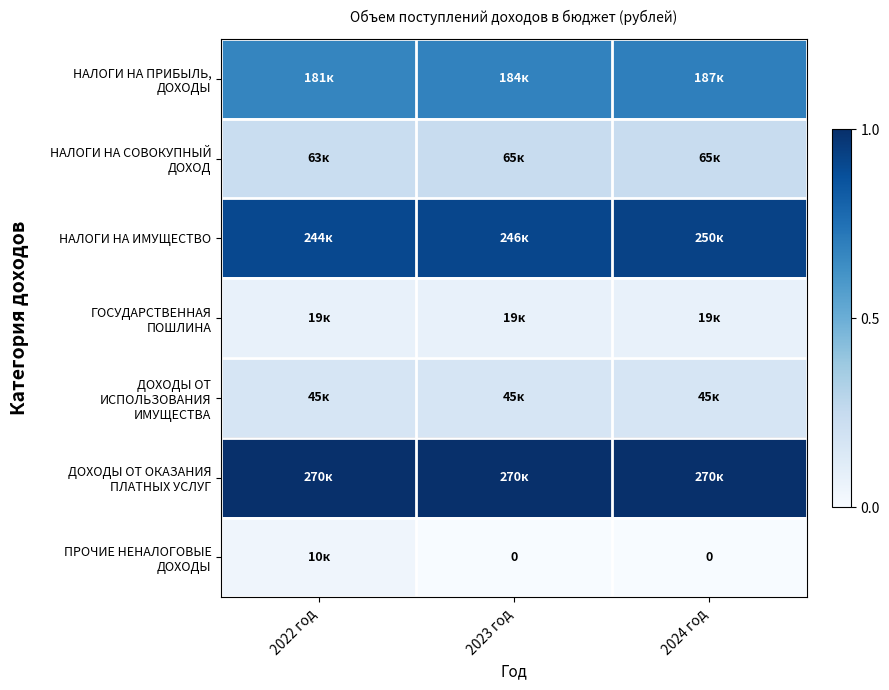

The НАЛОГИ НА ИМУЩЕСТВО series shows 1.2 at 2023 год. True or false?

False